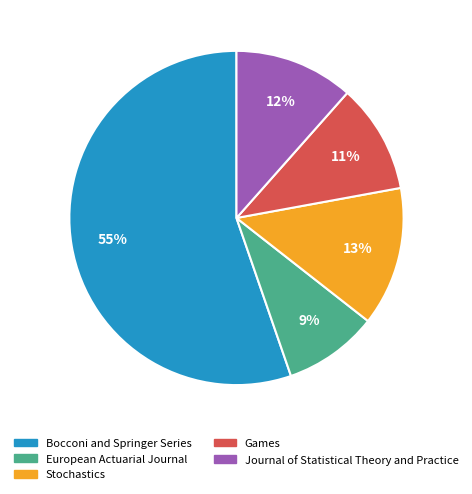

What percentage is the European Actuarial Journal slice, to the nearest percent?

9%